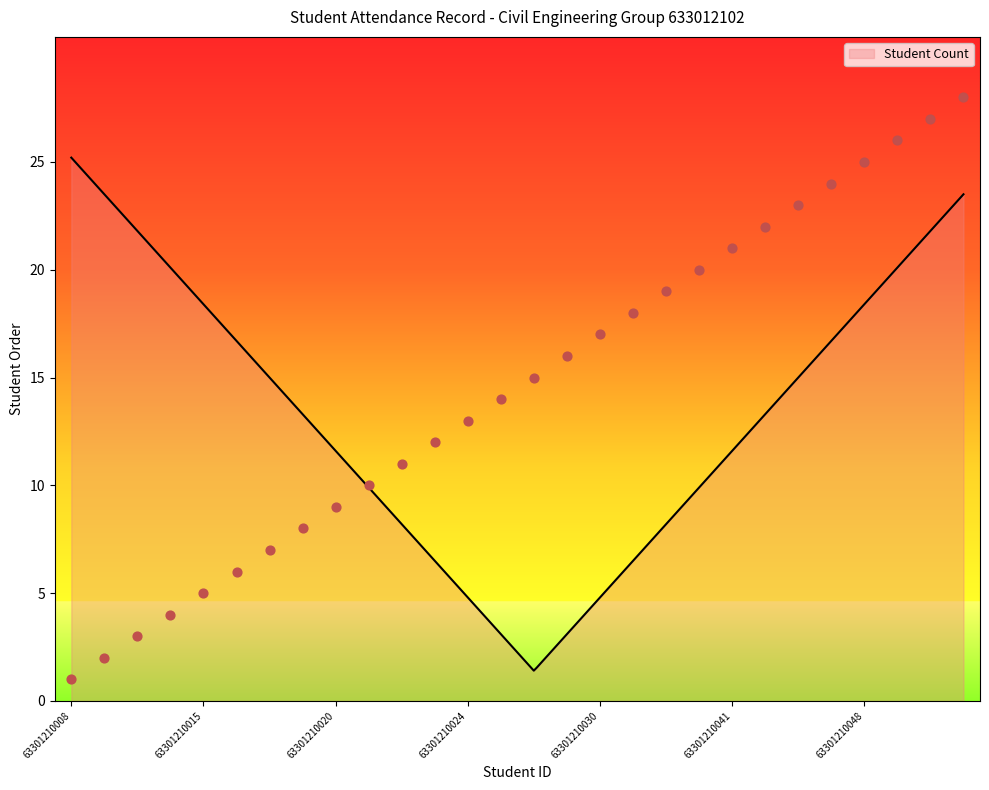

Between 63301210011 and 63301210030, which is larger?

63301210030